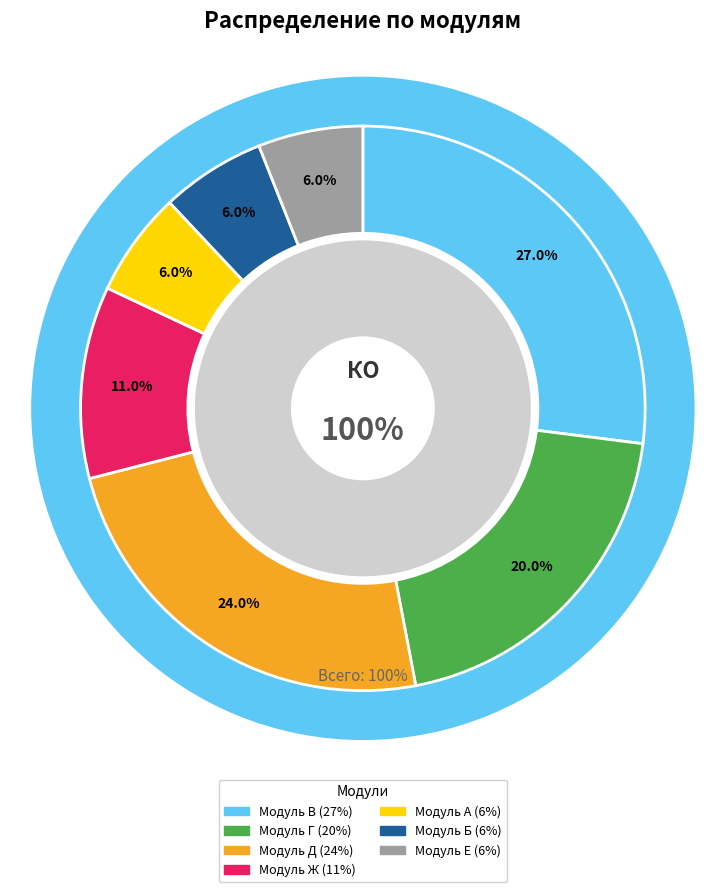

What is the ratio of the value at Модуль Е. Выполнение планового технического обслуживания to the value at Модуль В – Выполнение отдельных технологических операций?

0.2